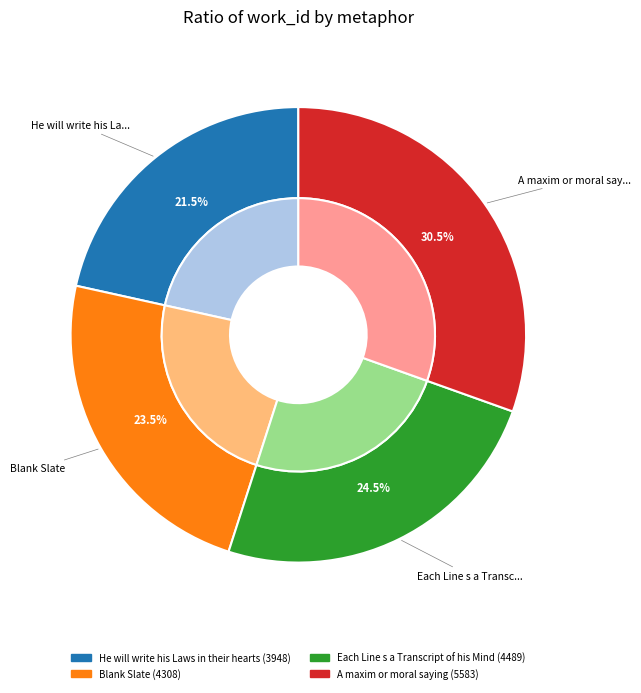

What percentage is the A maxim or moral saying slice, to the nearest percent?

30%